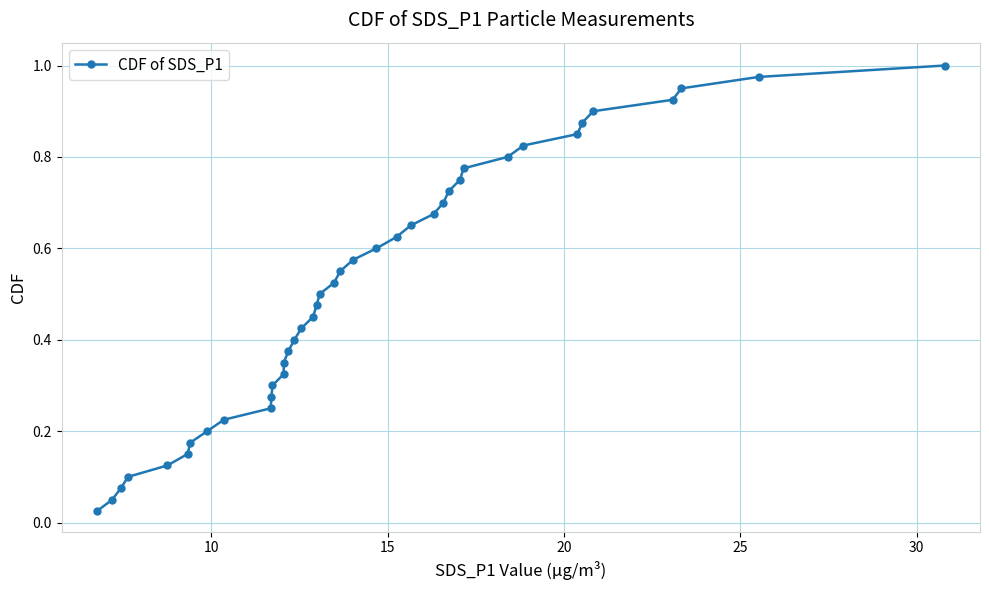

What is the sum of all values?

20.5